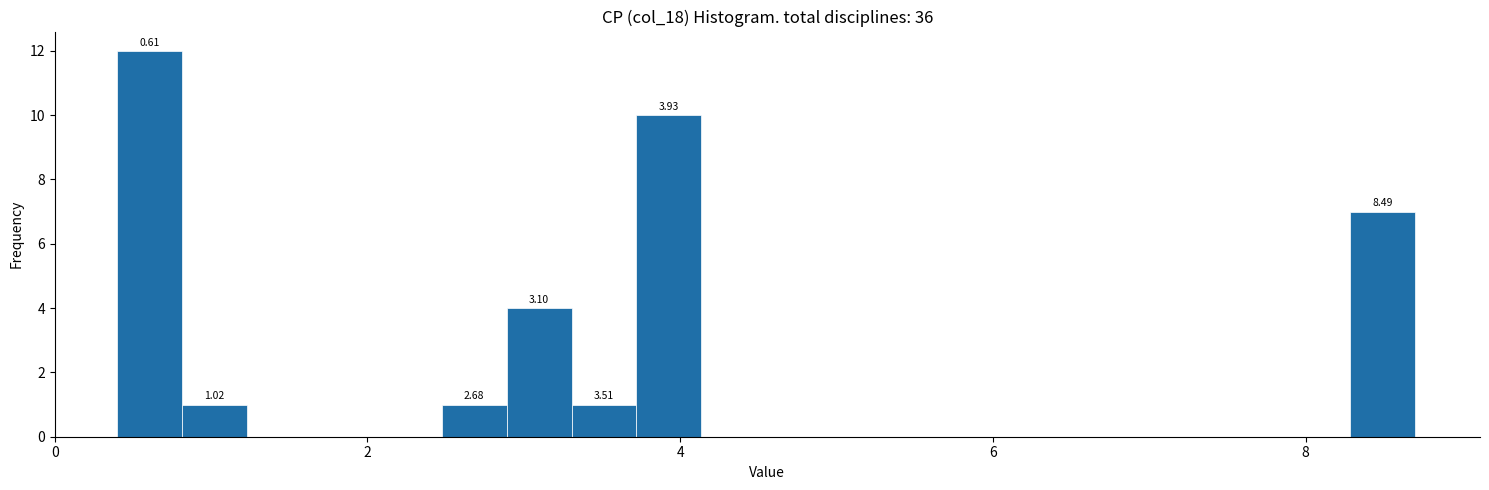

Around what value on the x-axis is the tallest bar? Give the approximate position of its centre, as read against the axis.

0.6